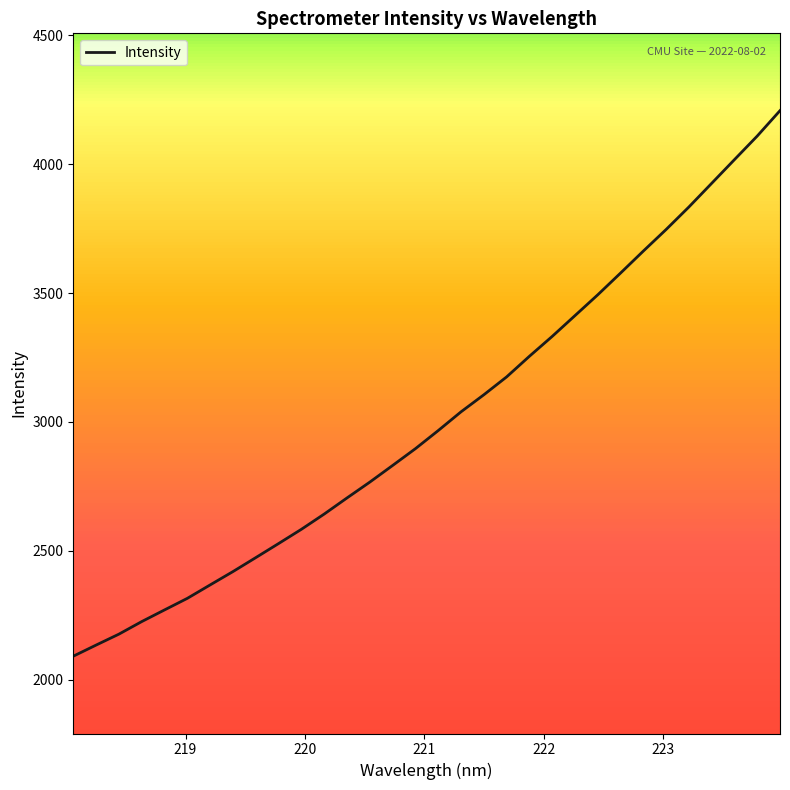

What is the minimum value shown in the chart?

2090.4